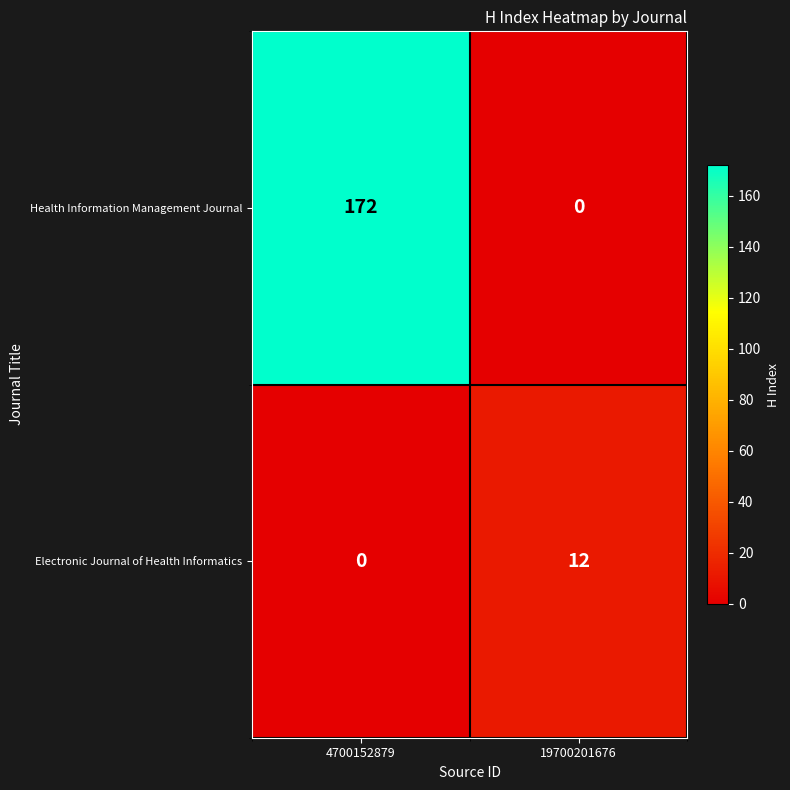

True or false: Health Information Management Journal has a value of 115 at 19700201676.

False